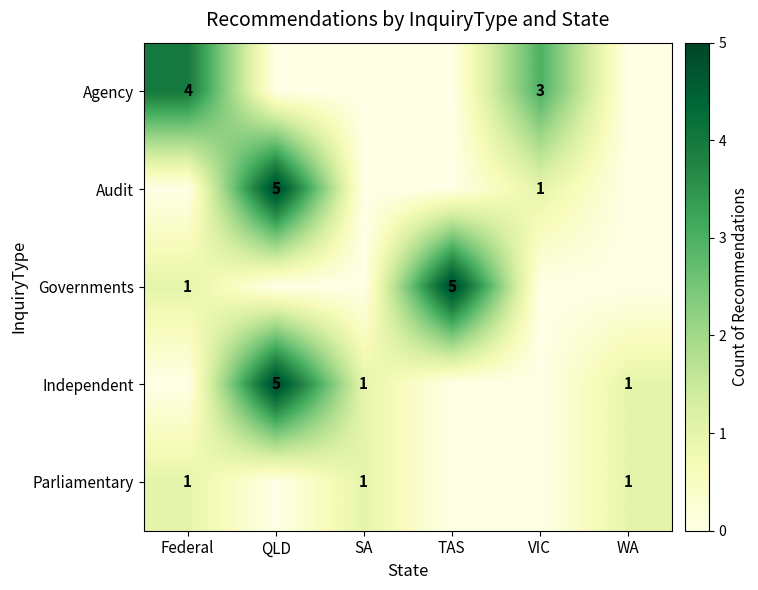

True or false: Parliamentary has a value of 1 at WA.

True